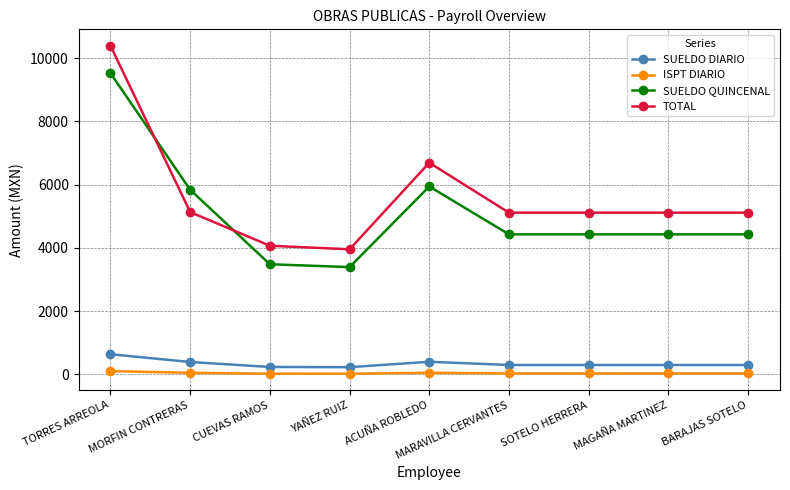

What is the label of the 6th point from the left?

MARAVILLA CERVANTES